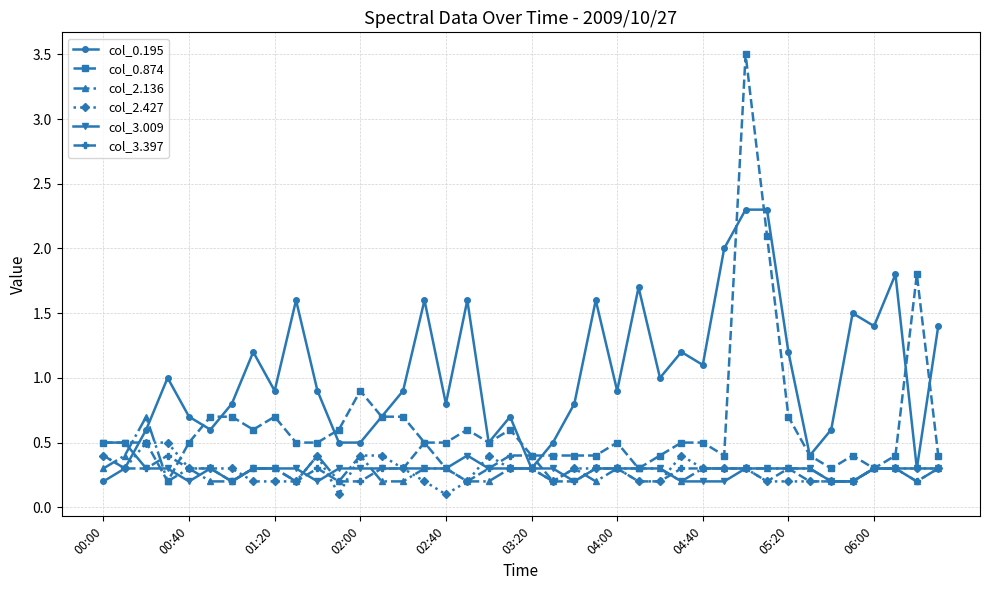

What is the maximum value for col_0.195?

2.3